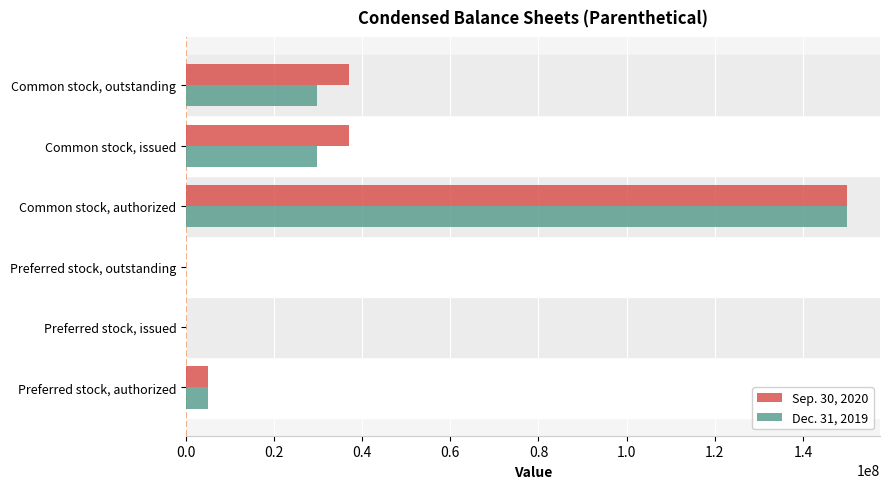

At which category is the sum across all series the highest?

Common stock, authorized